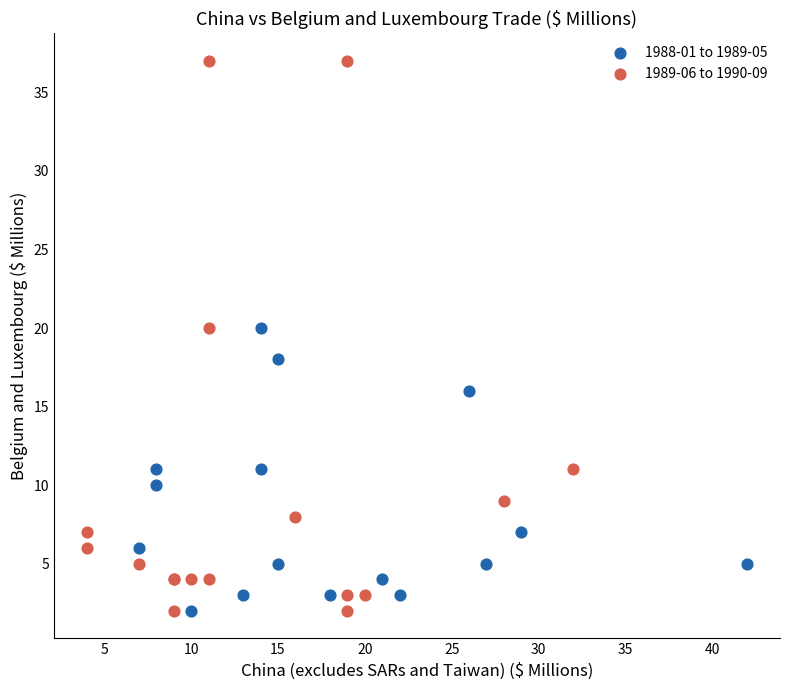

What are all the series names shown in the legend?

1988-01 to 1989-05, 1989-06 to 1990-09